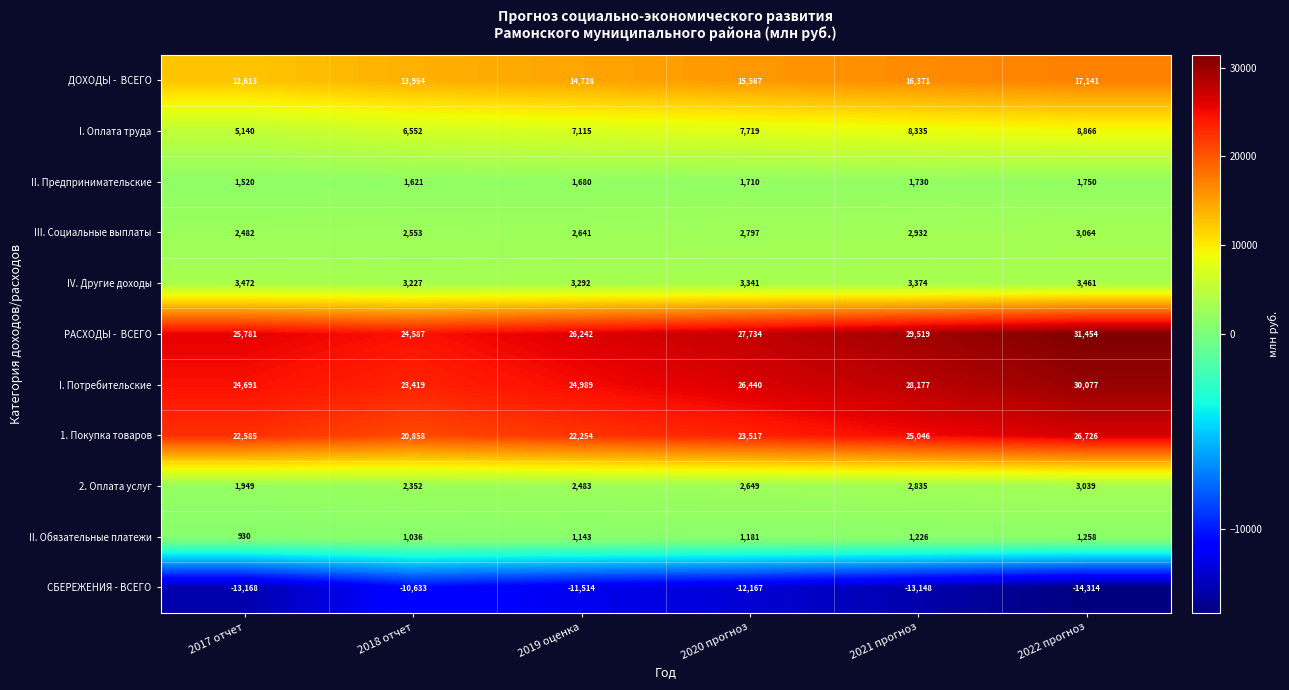

What is the average value of the 2. Оплата услуг series?

2551